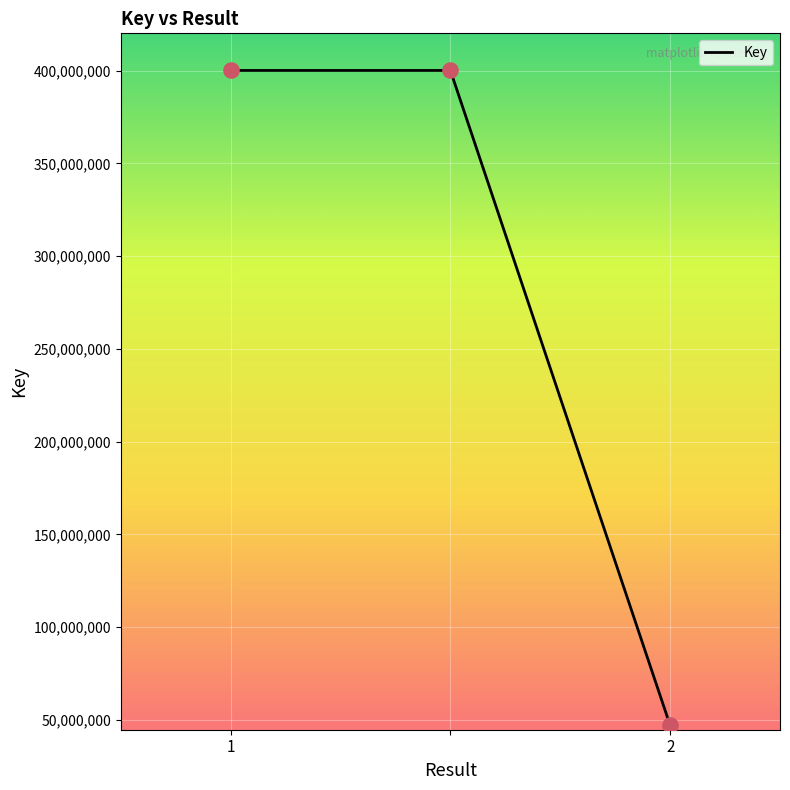

What is the sum of all values?

847303893